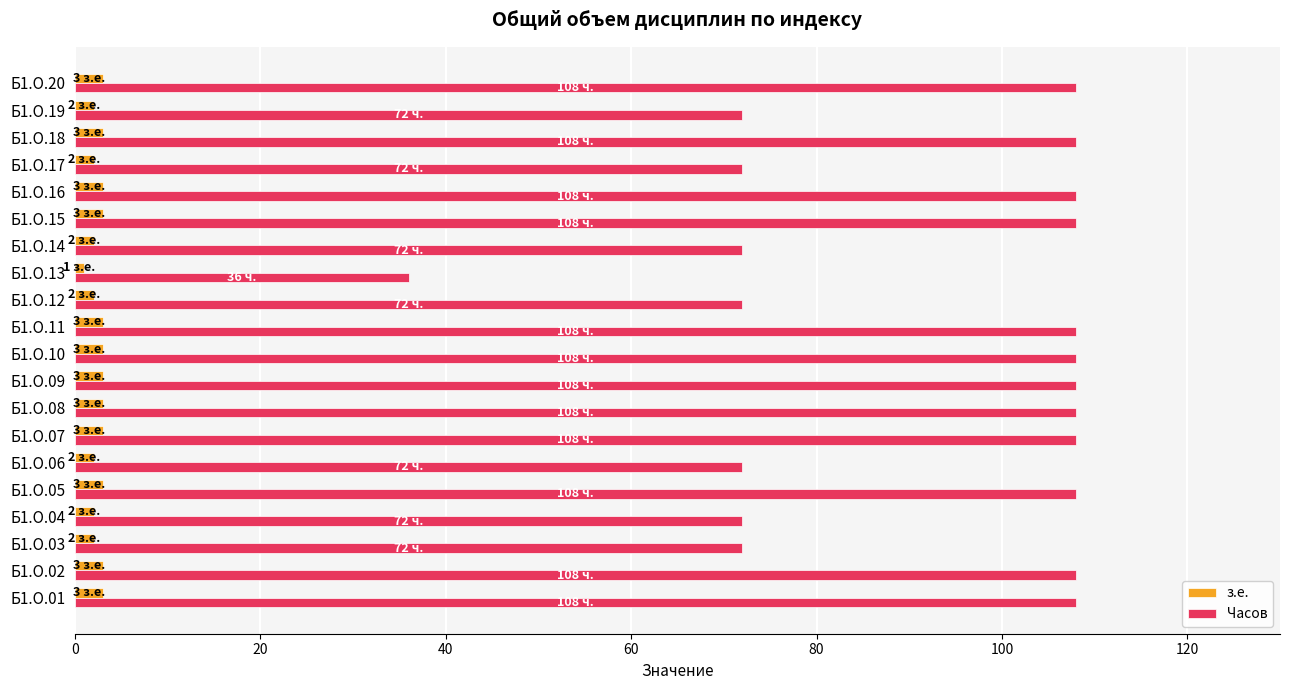

Which series has the largest total across all categories?

Часов